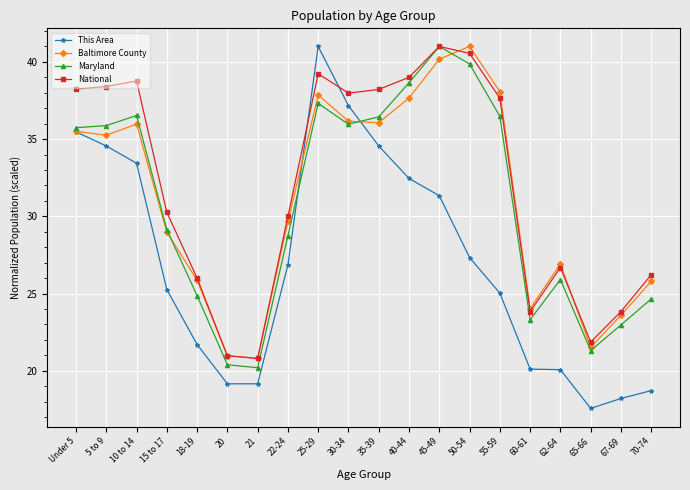

What are all the series names shown in the legend?

This Area, Baltimore County, Maryland, National